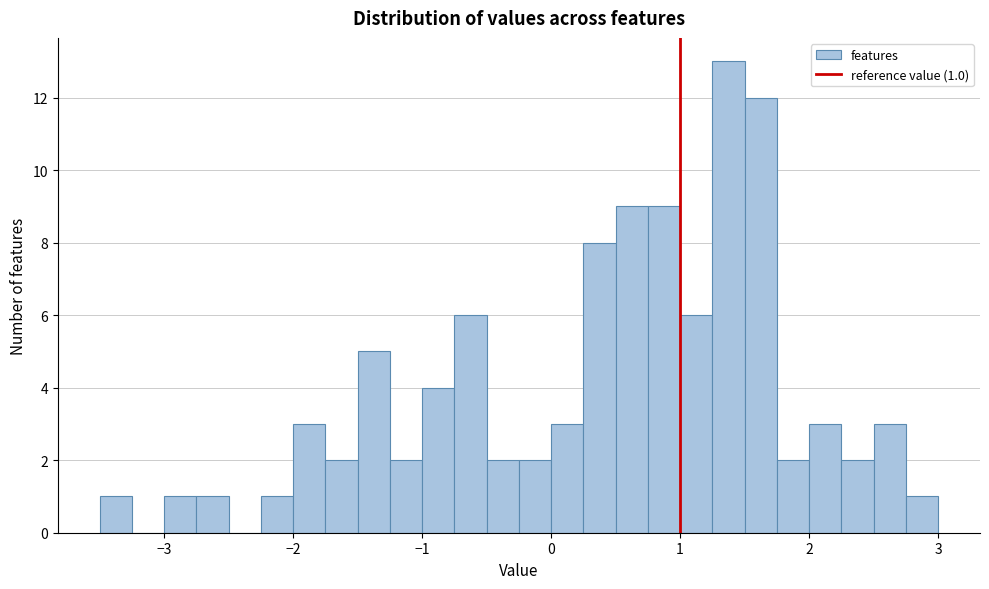

Around what value on the x-axis is the tallest bar? Give the approximate position of its centre, as read against the axis.

1.4